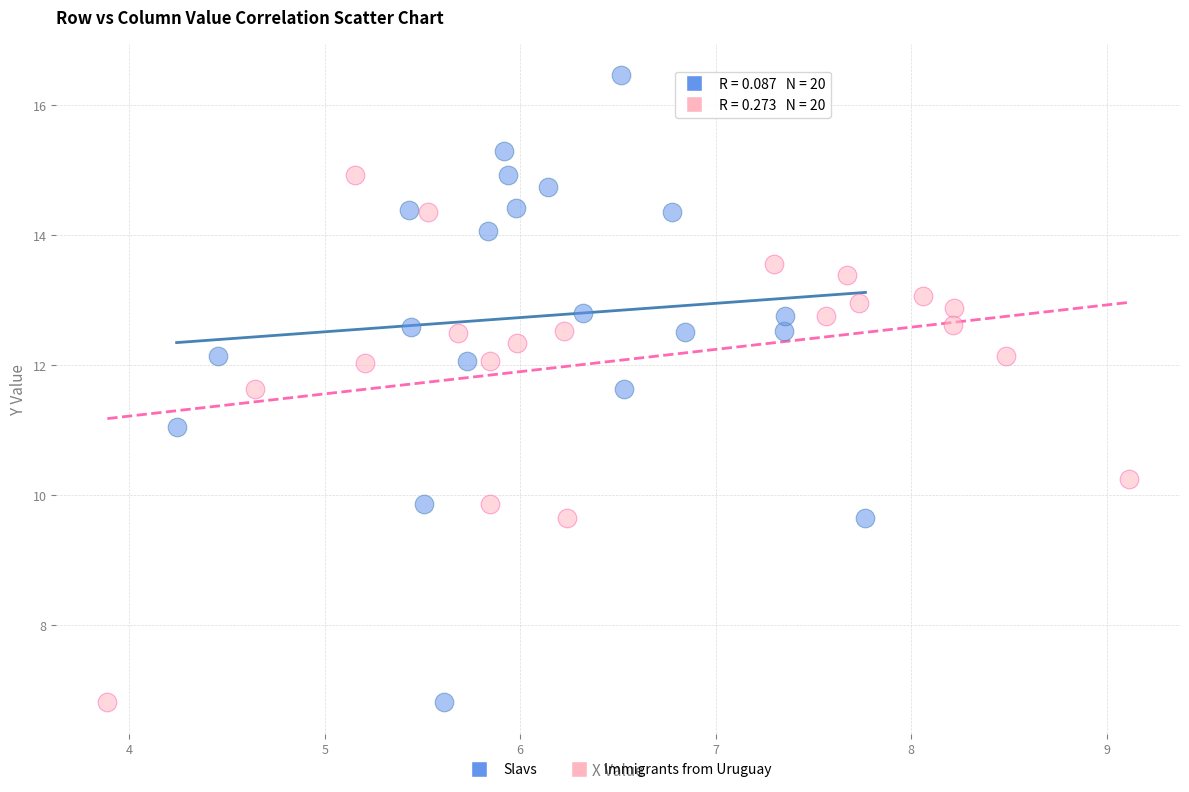

Which series reaches the maximum Y coordinate?

Slavs